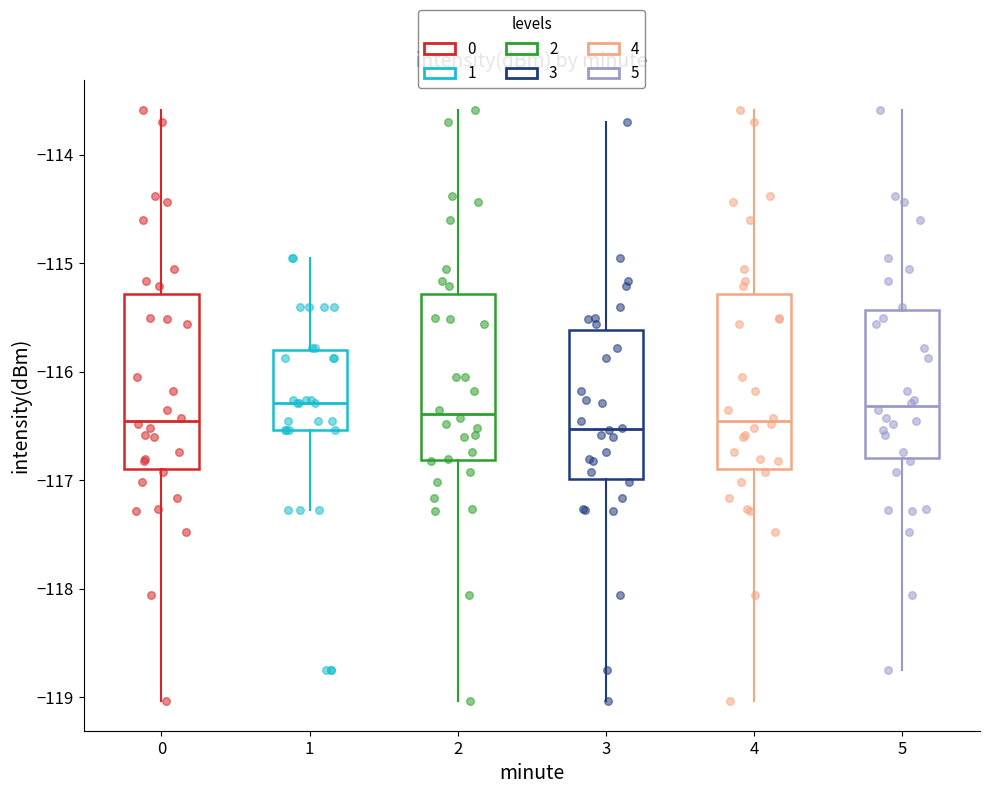

Where does the median line of the box at x = 1 sit on the y-axis? The values are not printed on the chart, so give them approximately, as read against the axis.

-116.3